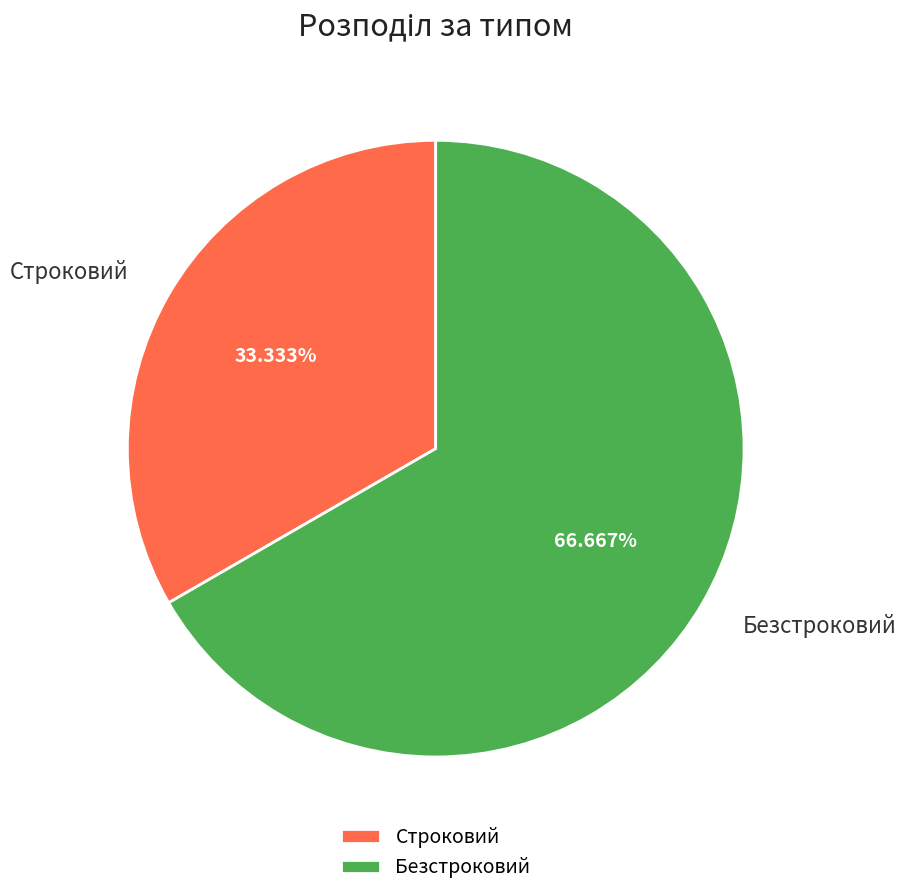

What is the largest slice in the pie chart?

Безстроковий